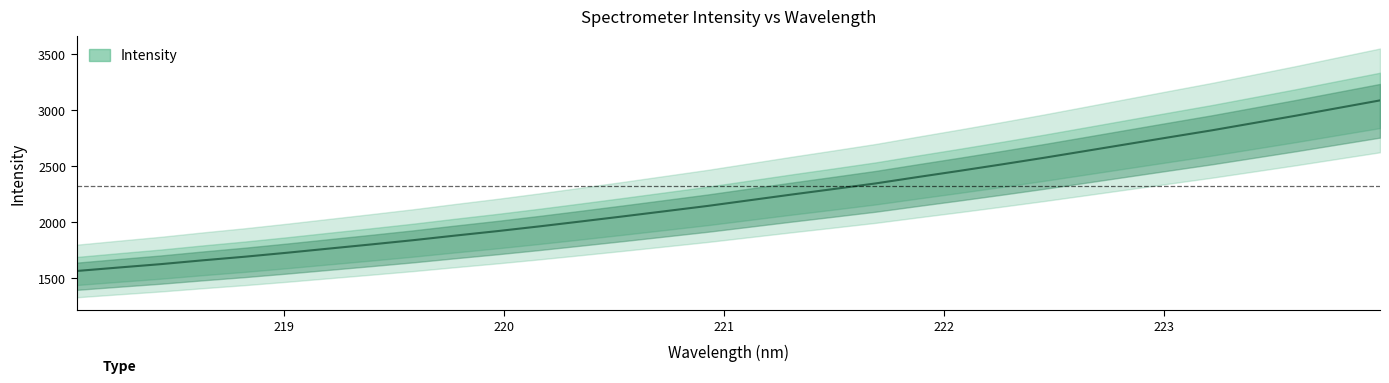

Which label corresponds to the smallest value in the chart?

218.0596